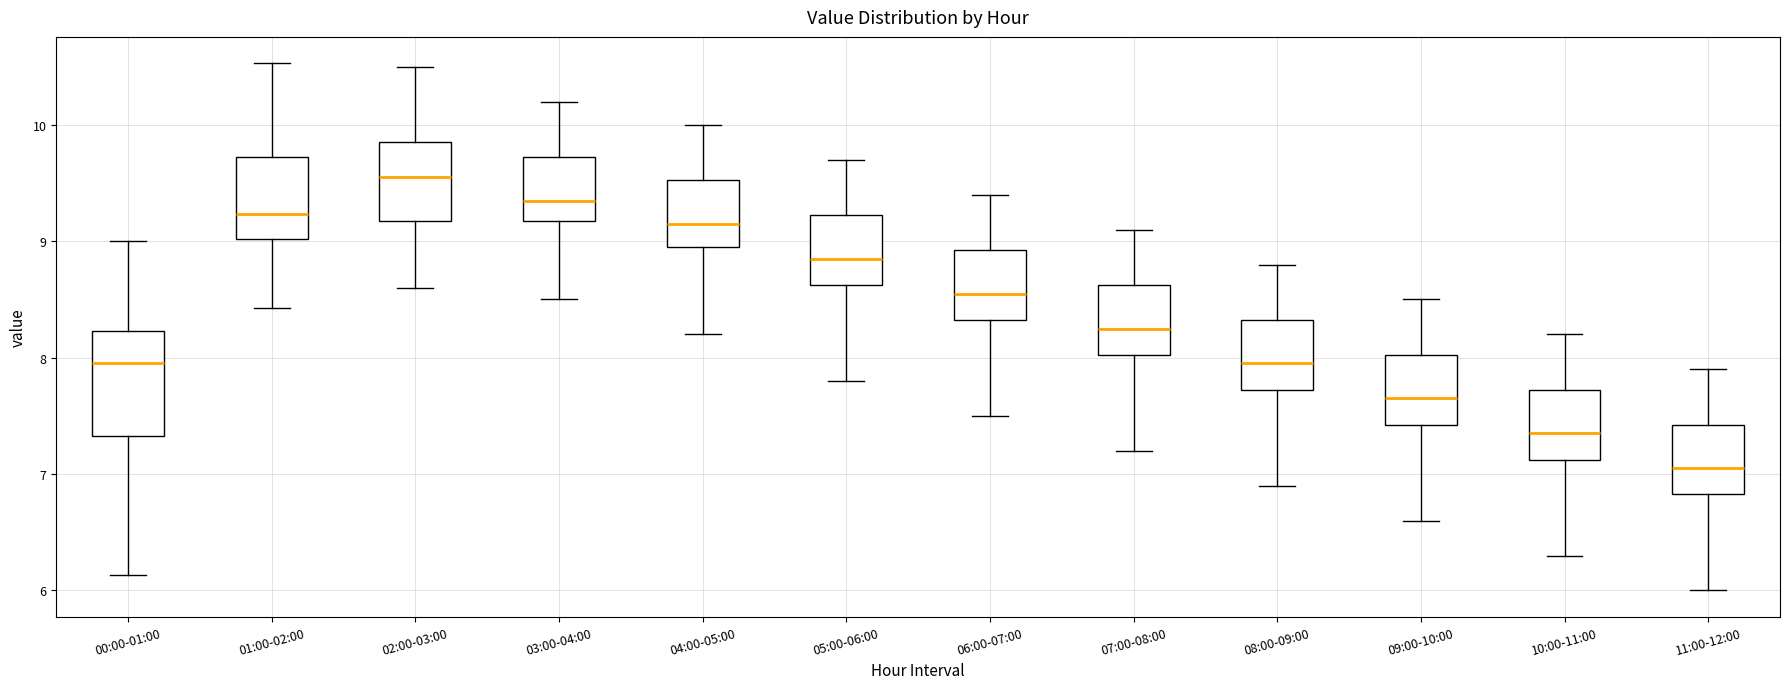

Reading left to right, read every box against the y-axis: the position of its median line, the range the box covers, and the ends of its whiskers. The values are not printed on the chart, so give them approximately, as read against the axis.

00:00-01:00: median 8.0, box 7.3 to 8.2, whiskers 6.1 to 9.0
01:00-02:00: median 9.2, box 9.0 to 9.7, whiskers 8.4 to 10.5
02:00-03:00: median 9.6, box 9.2 to 9.9, whiskers 8.6 to 10.5
03:00-04:00: median 9.4, box 9.2 to 9.7, whiskers 8.5 to 10.2
04:00-05:00: median 9.2, box 9.0 to 9.5, whiskers 8.2 to 10.0
05:00-06:00: median 8.9, box 8.6 to 9.2, whiskers 7.8 to 9.7
06:00-07:00: median 8.6, box 8.3 to 8.9, whiskers 7.5 to 9.4
07:00-08:00: median 8.3, box 8.0 to 8.6, whiskers 7.2 to 9.1
08:00-09:00: median 8.0, box 7.7 to 8.3, whiskers 6.9 to 8.8
09:00-10:00: median 7.7, box 7.4 to 8.0, whiskers 6.6 to 8.5
10:00-11:00: median 7.4, box 7.1 to 7.7, whiskers 6.3 to 8.2
11:00-12:00: median 7.1, box 6.8 to 7.4, whiskers 6.0 to 7.9